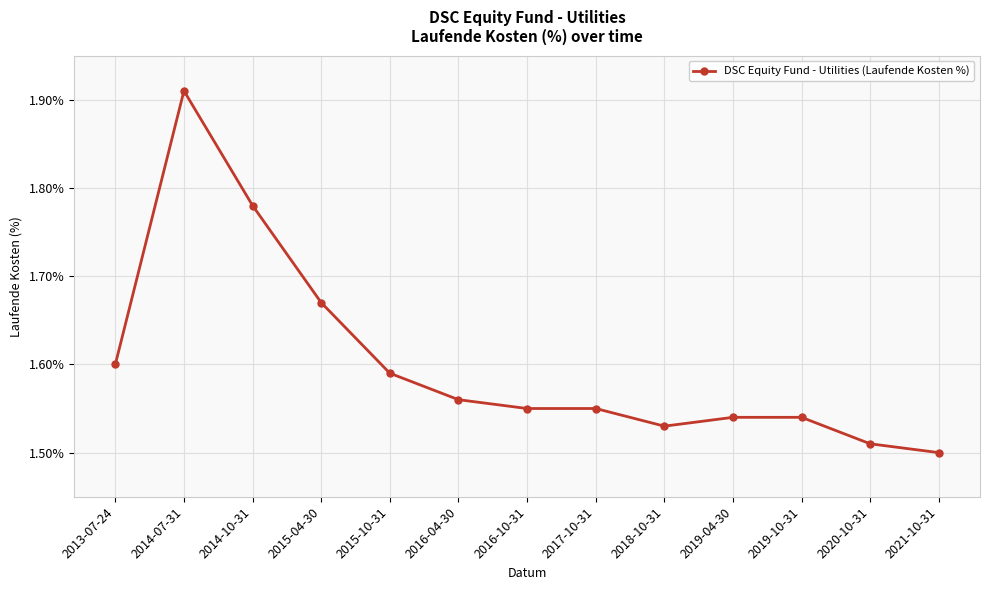

Does the chart display data point markers on the line(s)?

Yes